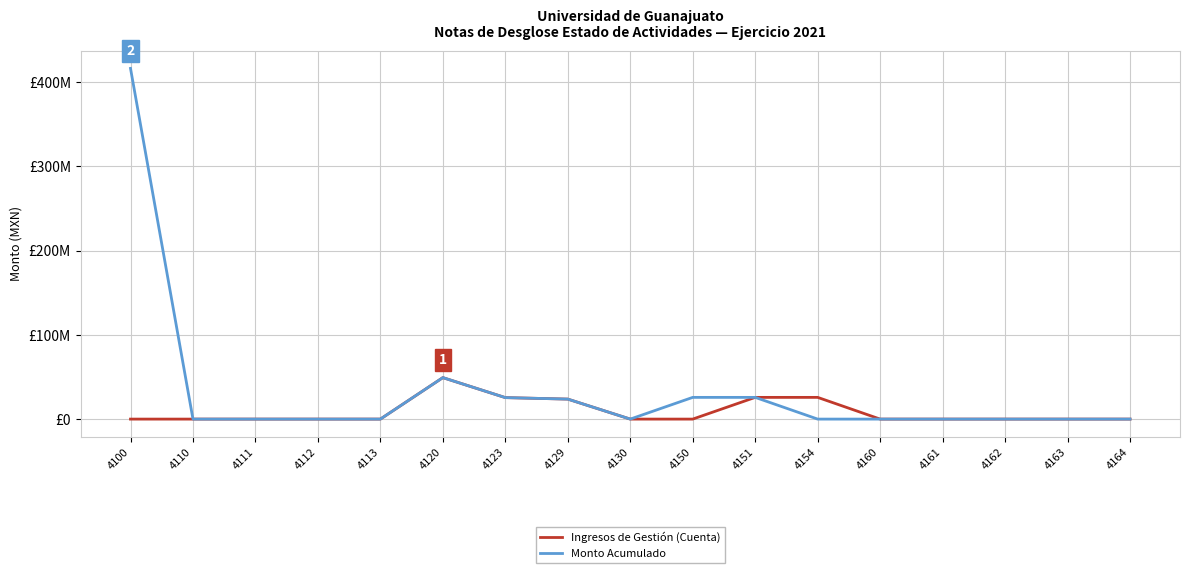

At 4129, list the series in order from smallest to largest.

Ingresos de Gestión (Cuenta), Monto Acumulado